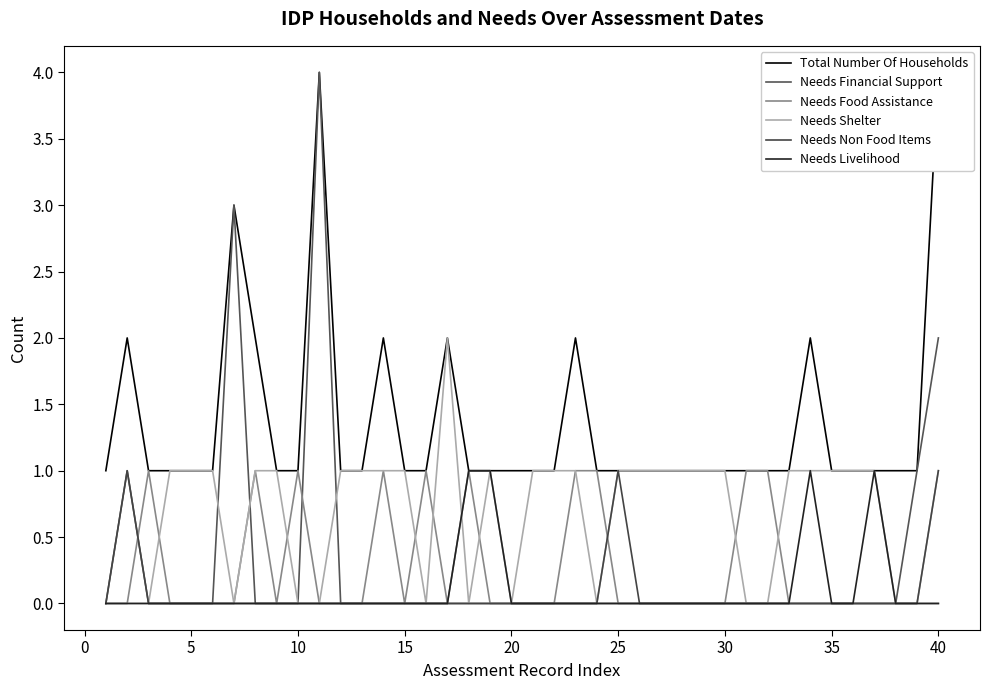

Rank the series by their maximum value, from highest to lowest.

Total Number Of Households, Needs Financial Support, Needs Shelter, Needs Food Assistance, Needs Non Food Items, Needs Livelihood